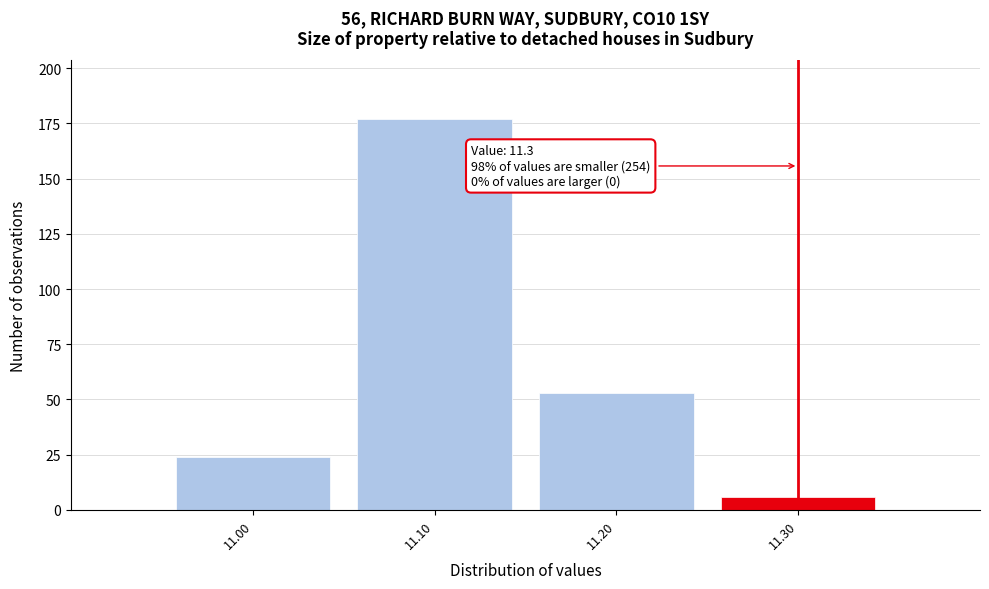

Over which range of the x-axis is the bar tallest?

11.05 to 11.15